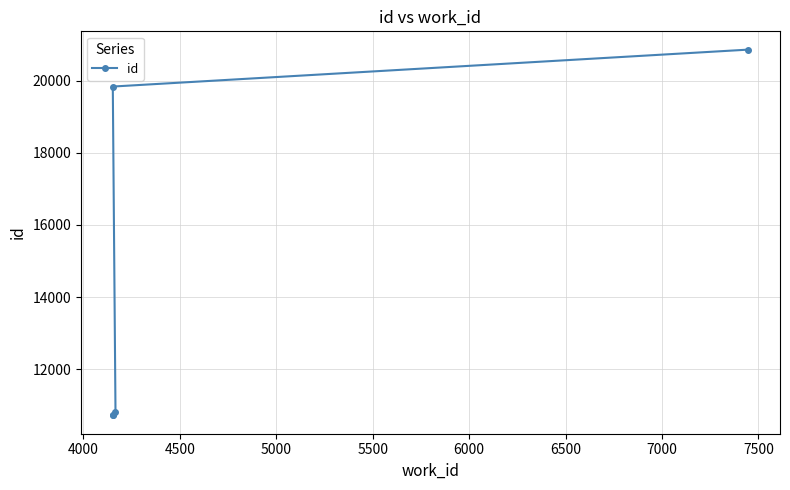

How many data points are less than 10809?

2